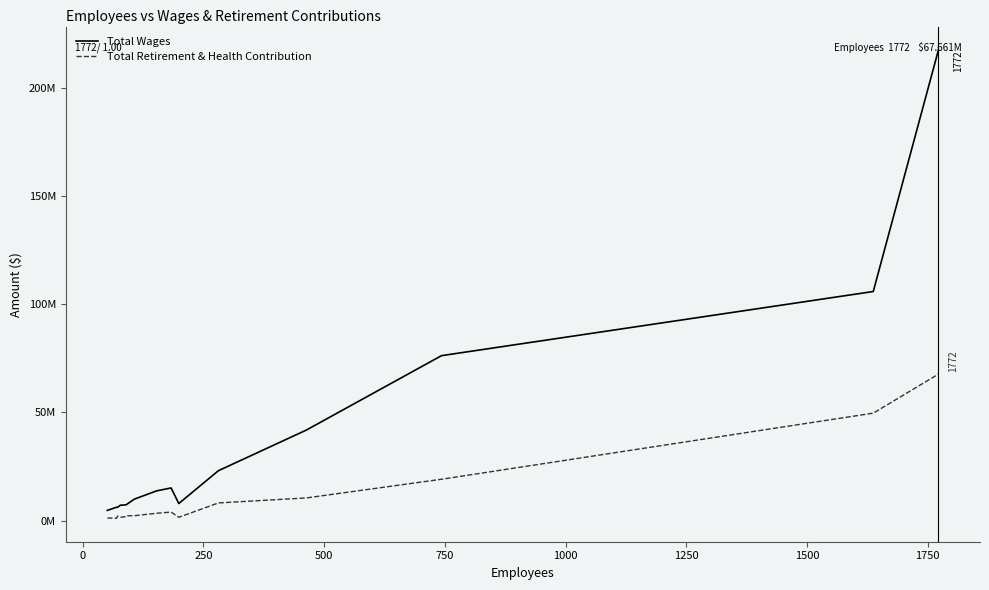

What are all the series names shown in the legend?

Total Wages, Total Retirement & Health Contribution